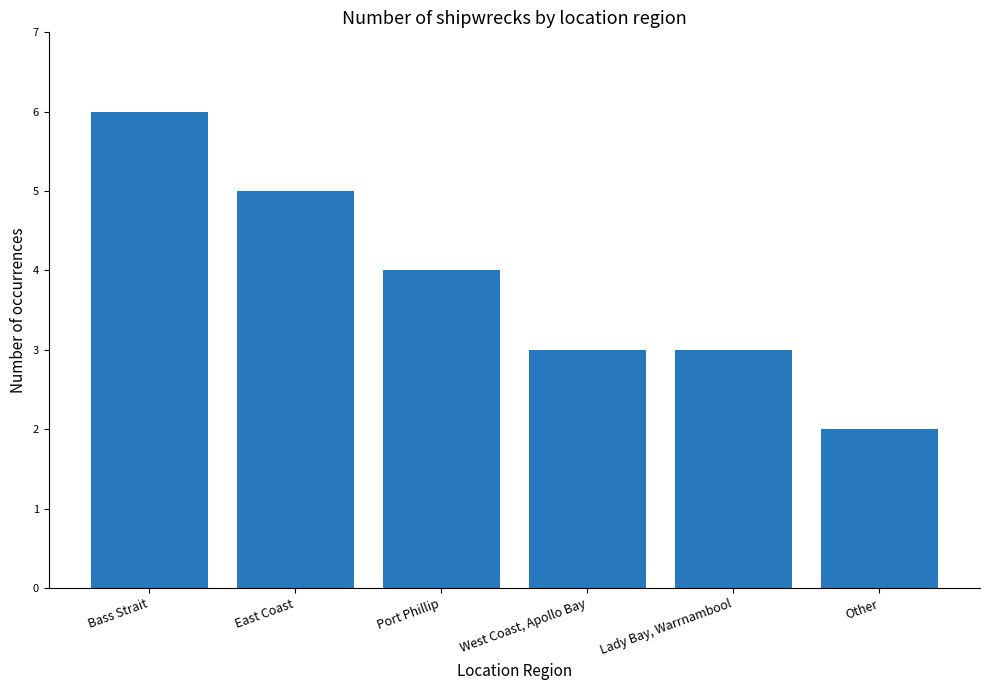

The value at Other is 1. True or false?

False